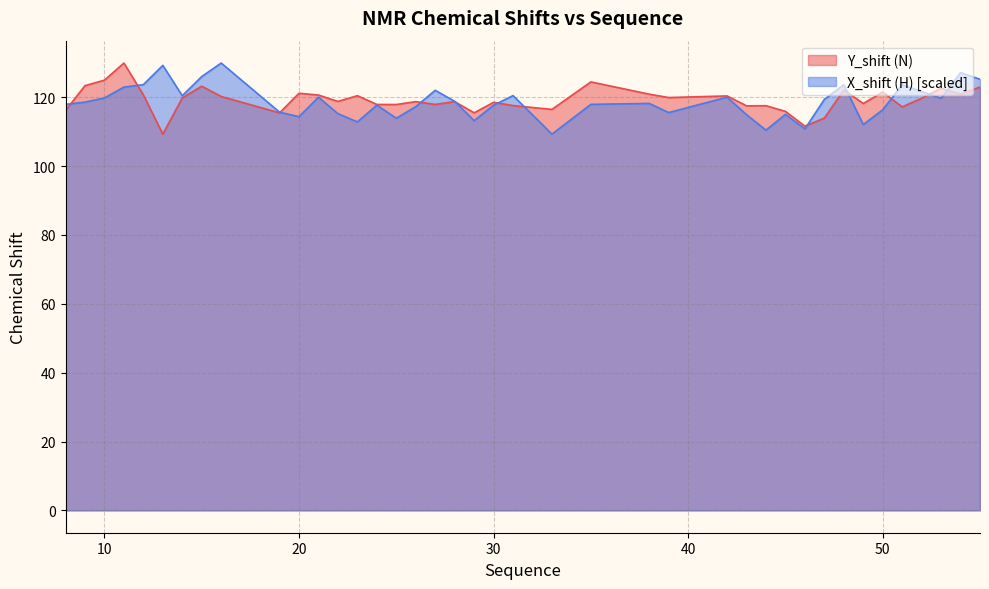

Where is the first local maximum for X_shift?

13